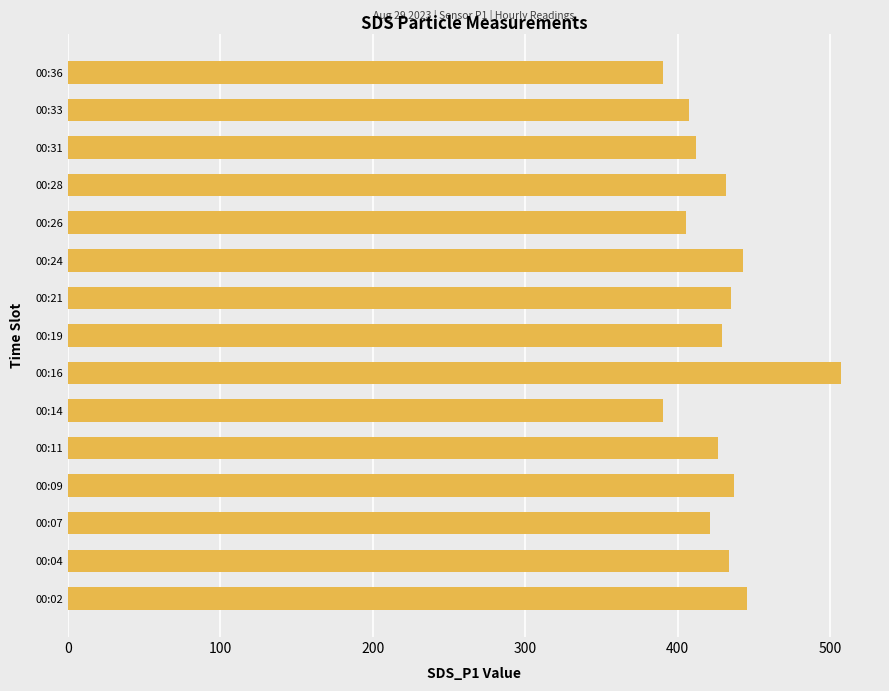

Is it true that the value at 00:14 is 390.2?

True